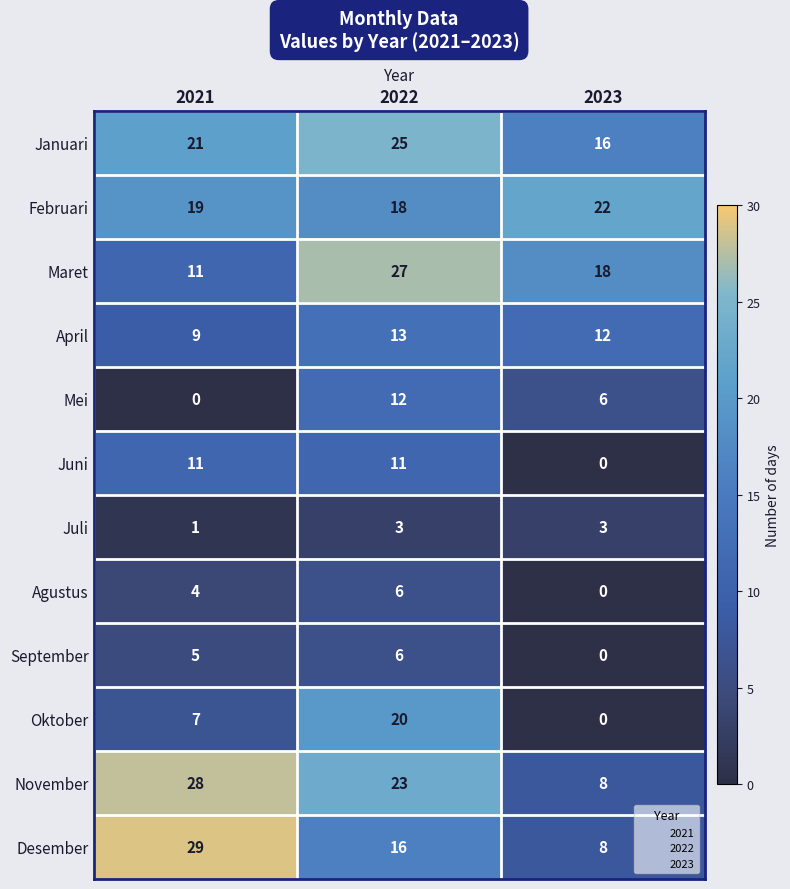

Rank the categories by November value from highest to lowest.

2021, 2022, 2023